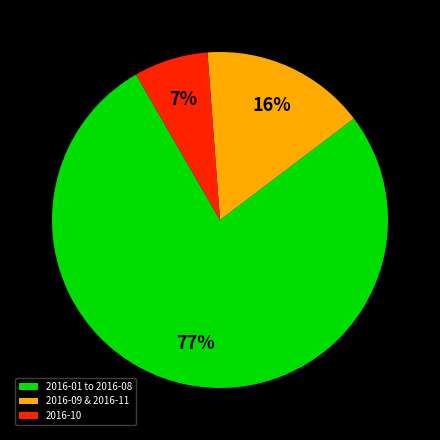

What is the largest slice in the pie chart?

2016-01 to 2016-08